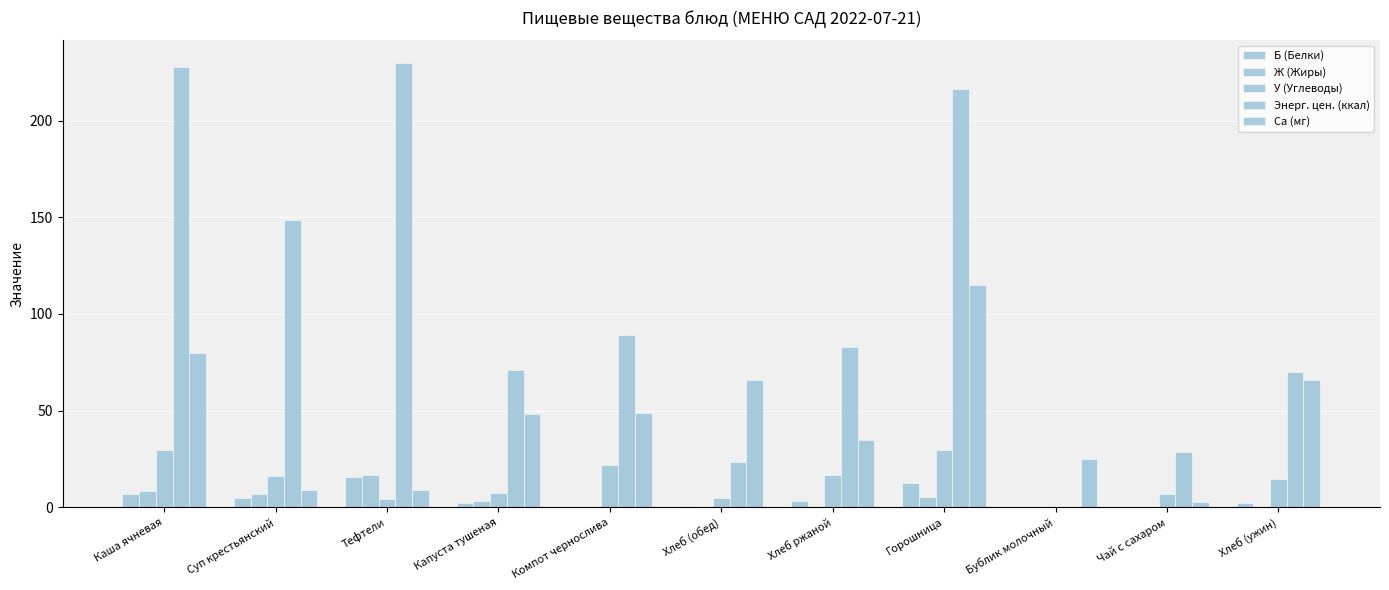

The value of Ж (Жиры) at Компот чернослива is 0.0. True or false?

False